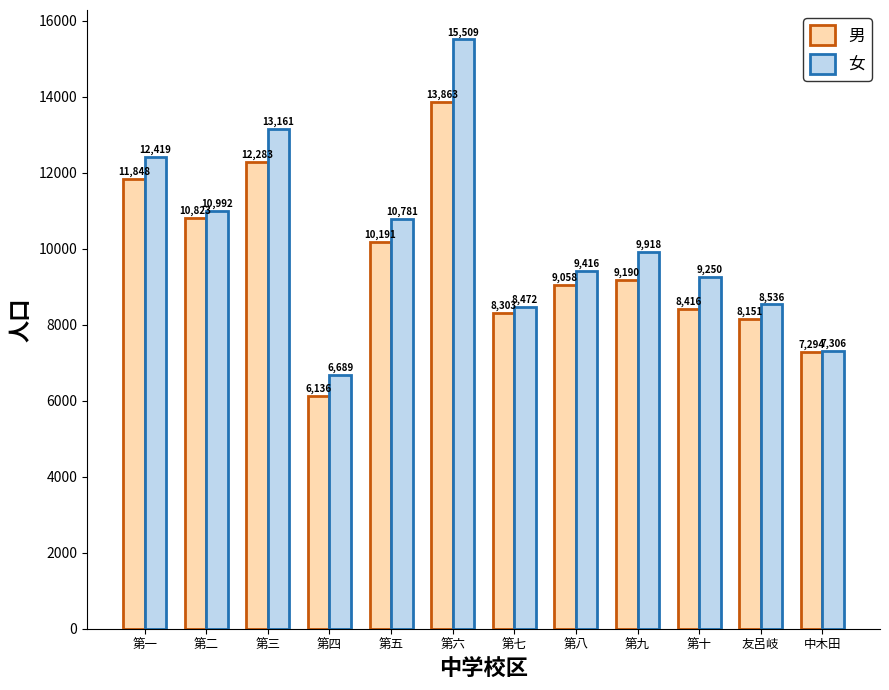

What is the difference between the highest and lowest values at 第十?

834